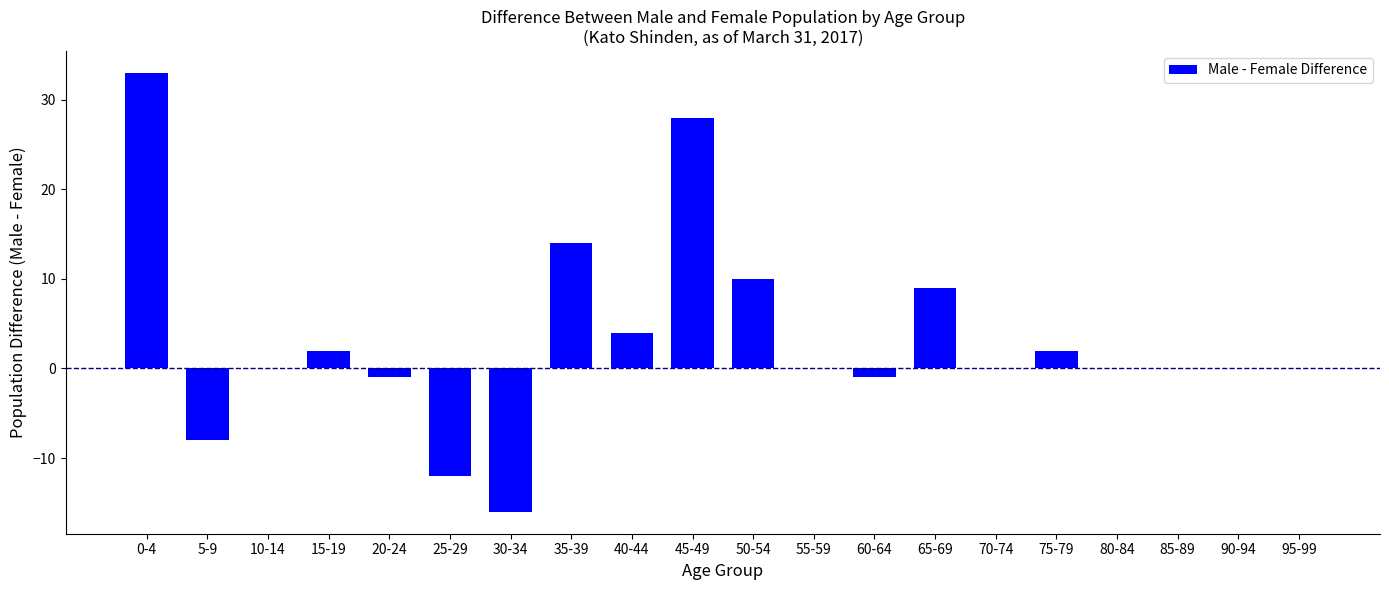

Reading left to right, what are all the values shown in this chart?

33	-8	0	2	-1	-12	-16	14	4	28	10	0	-1	9	0	2	0	0	0	0